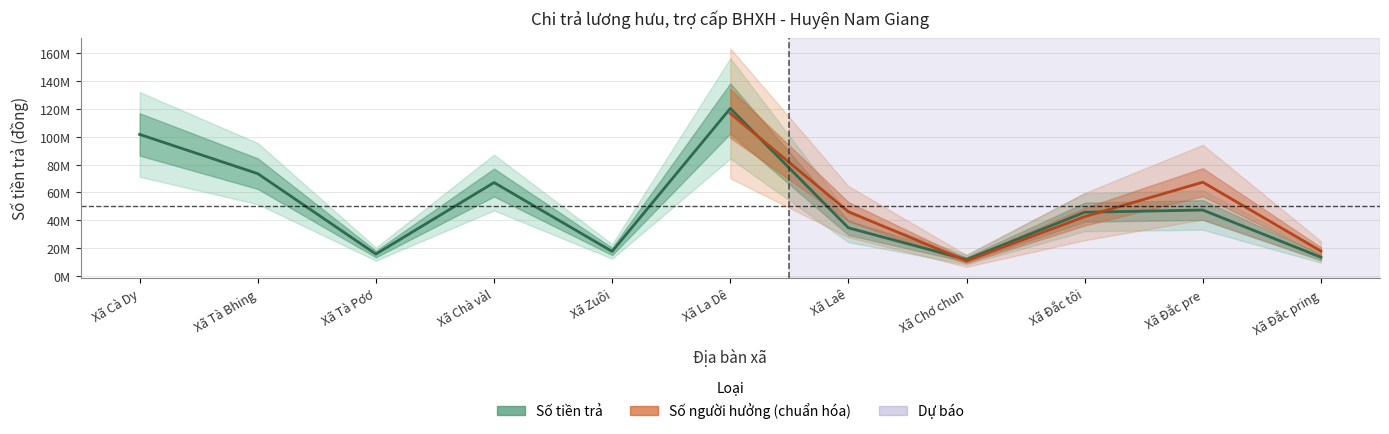

What is the change in value from Xã Đắc tôi to Xã Đắc pring?

-32428800